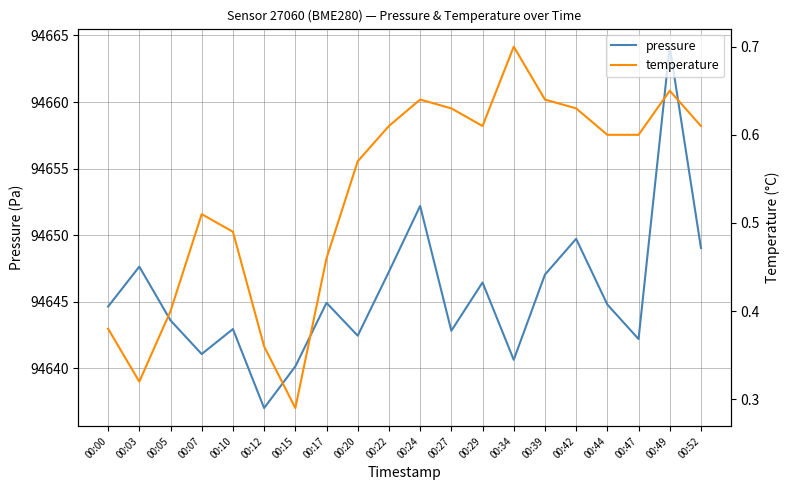

What is the sum of all temperature values?

10.7